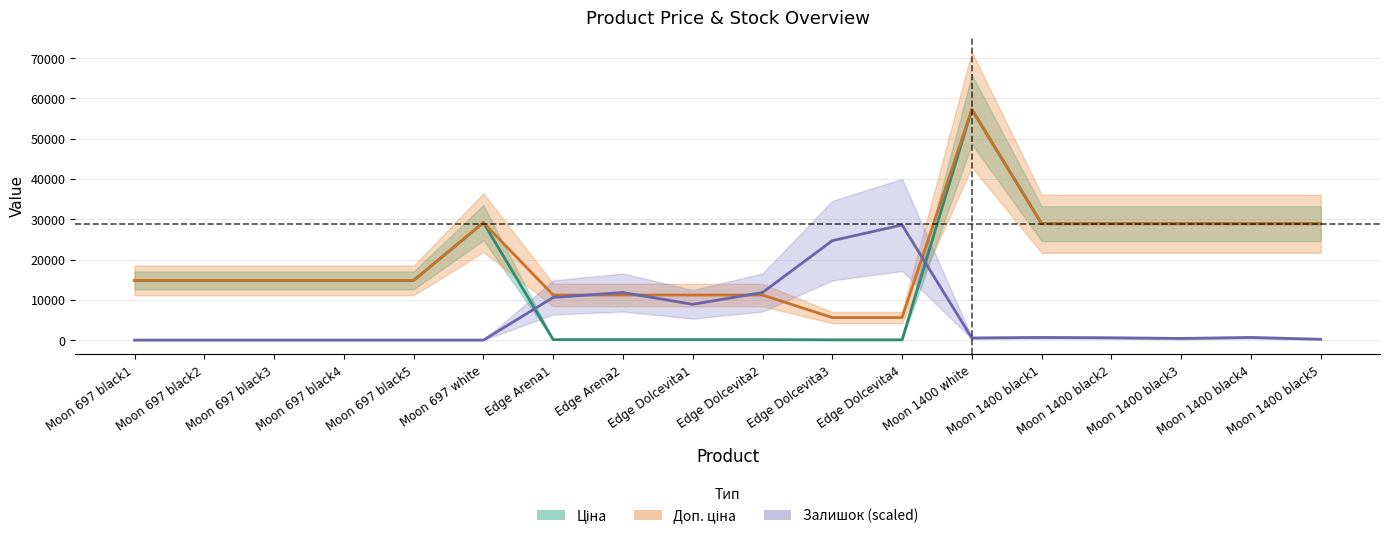

True or false: Доп. ціна has more than 2 points higher than both neighbors.

False